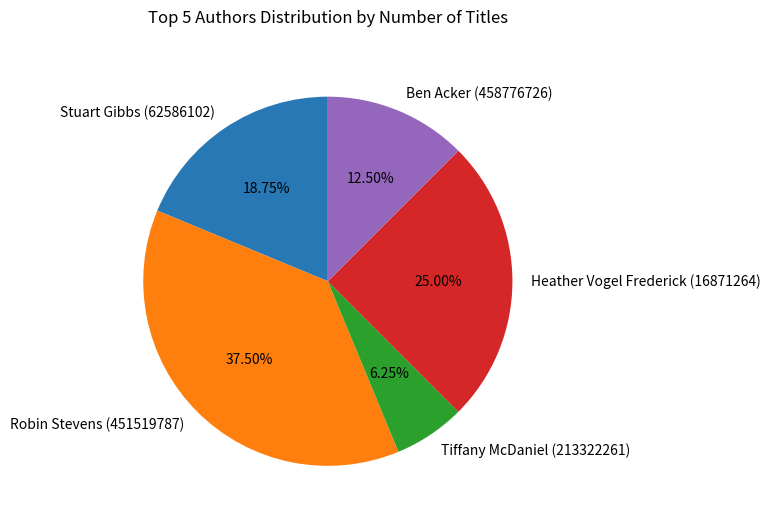

Which category has the smallest portion of the pie?

Tiffany McDaniel (213322261)